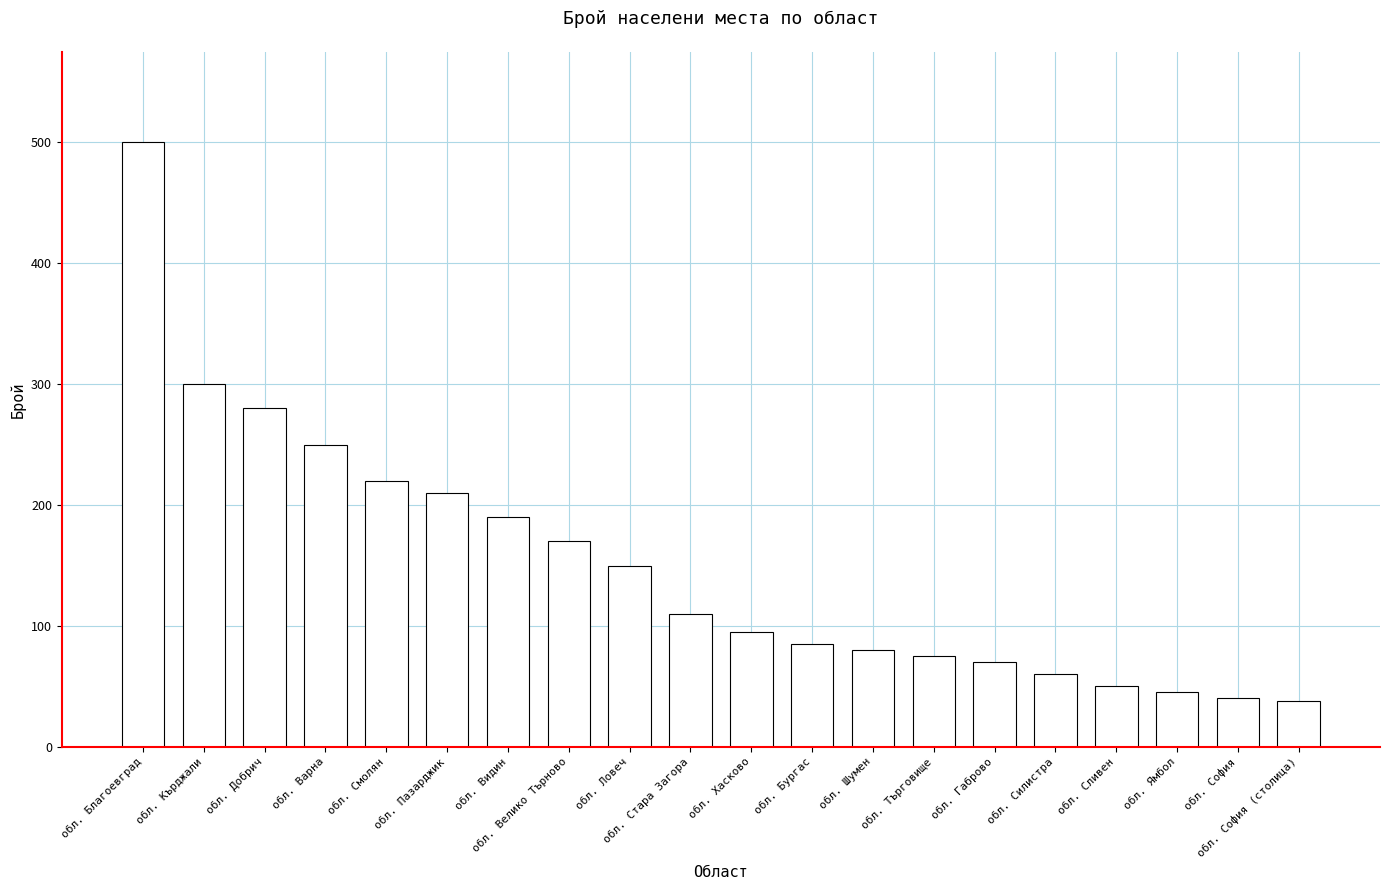

How many data points are less than 110?

10